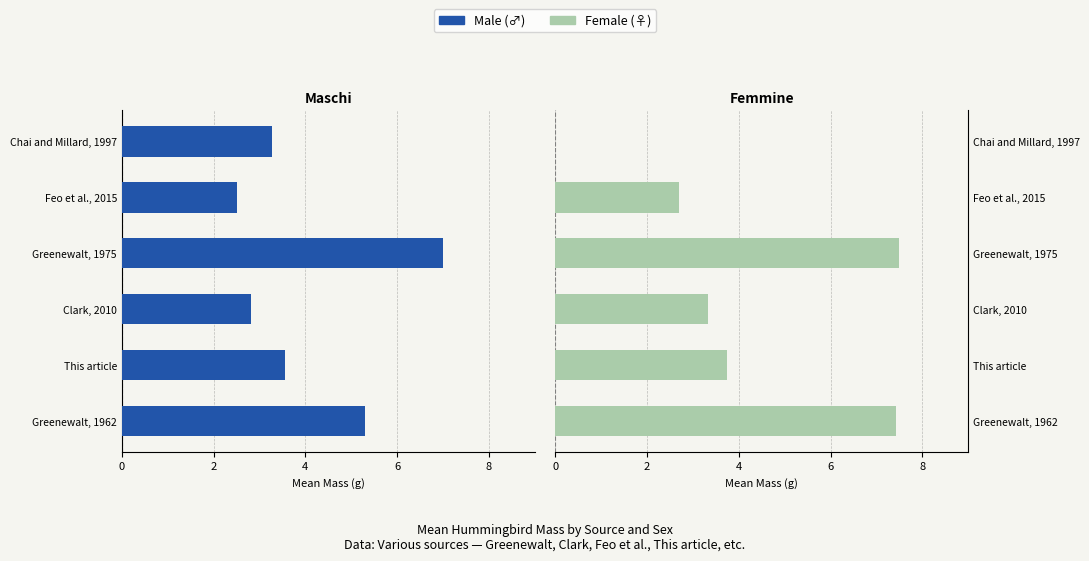

What is the sum of all Femmine (female) values?

24.7